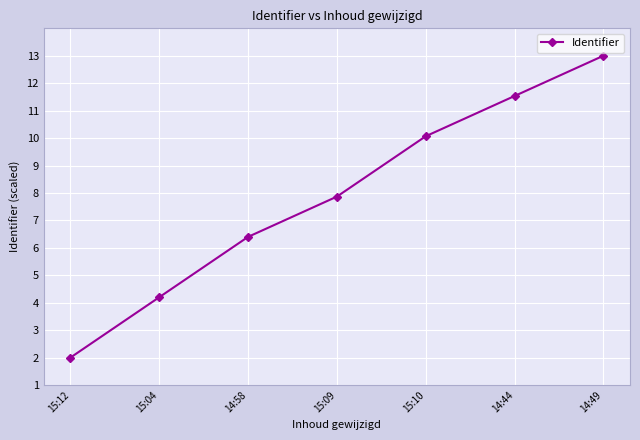

Where does the data first go above 7?

15:09